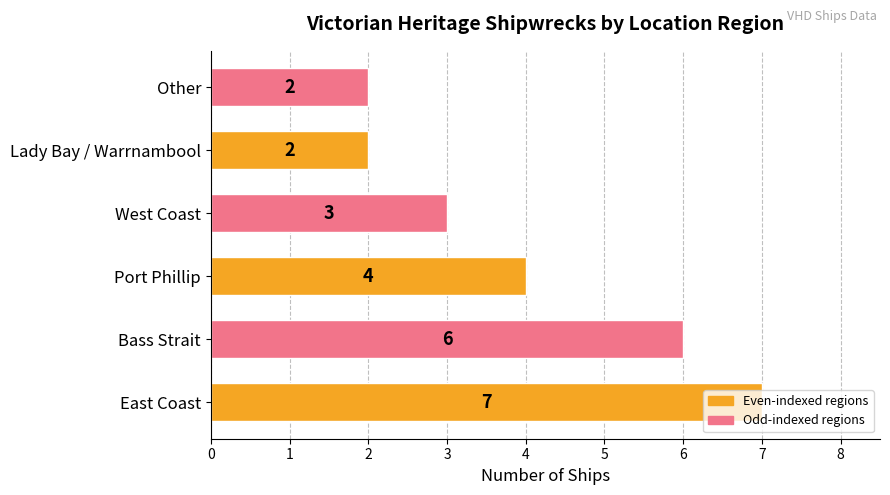

How many bars are there in total?

6